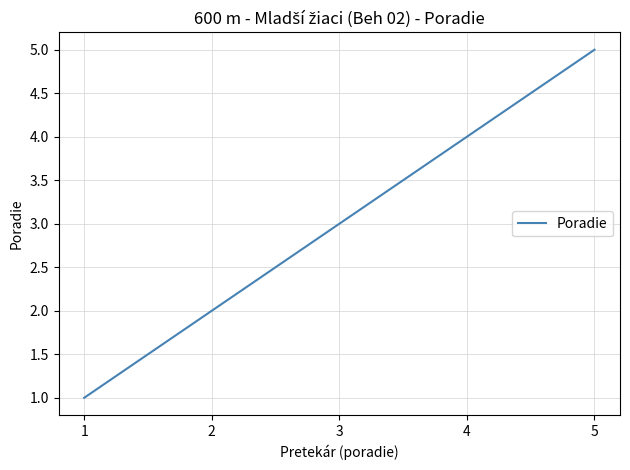

How many values are between 2 and 4?

3